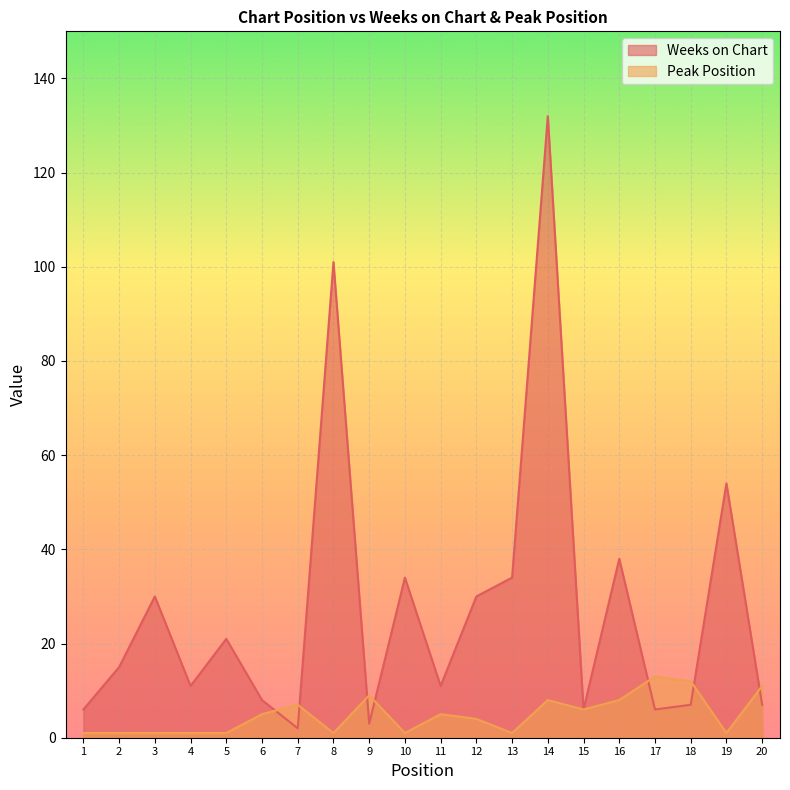

What is the difference between the Weeks on Chart values at 17 and 14?

126